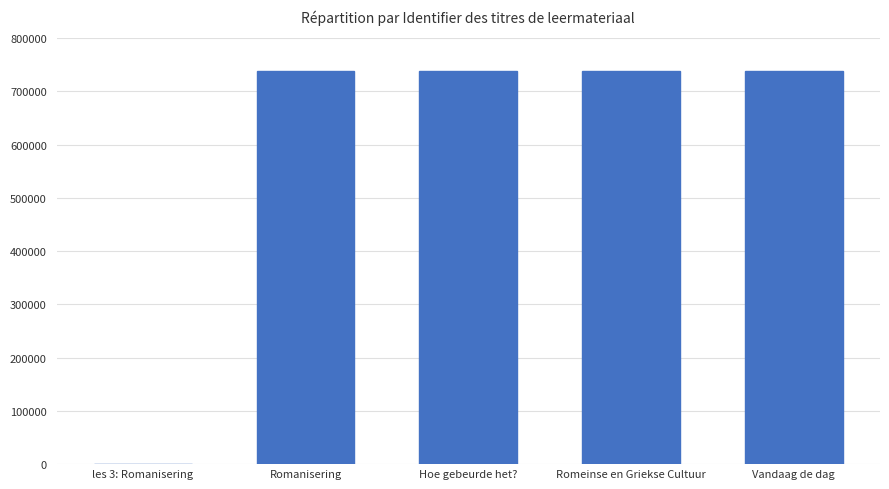

Which has a higher value, Vandaag de dag or les 3: Romanisering?

Vandaag de dag